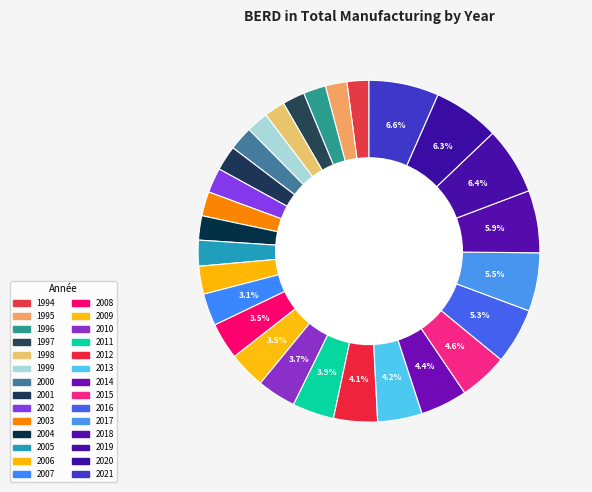

How many segments does this pie chart have?

28